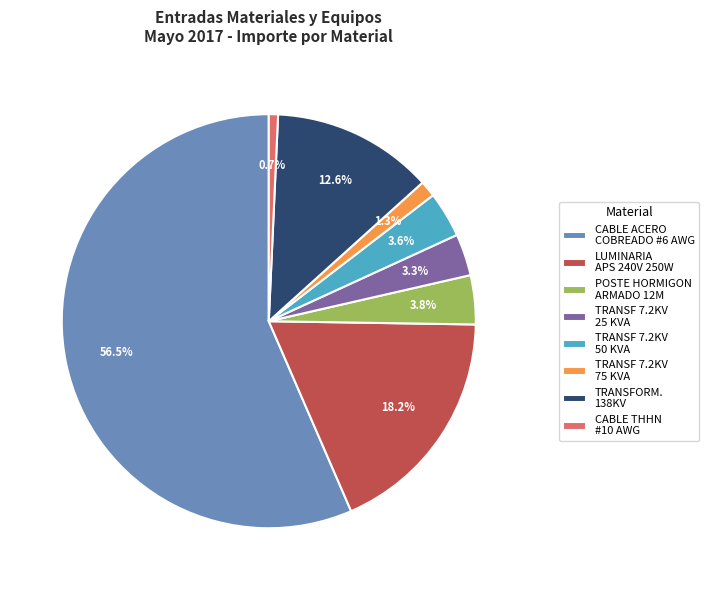

Do TRANSFORM. 138KV and LUMINARIA APS 240V 250W together represent more than half of the pie?

No